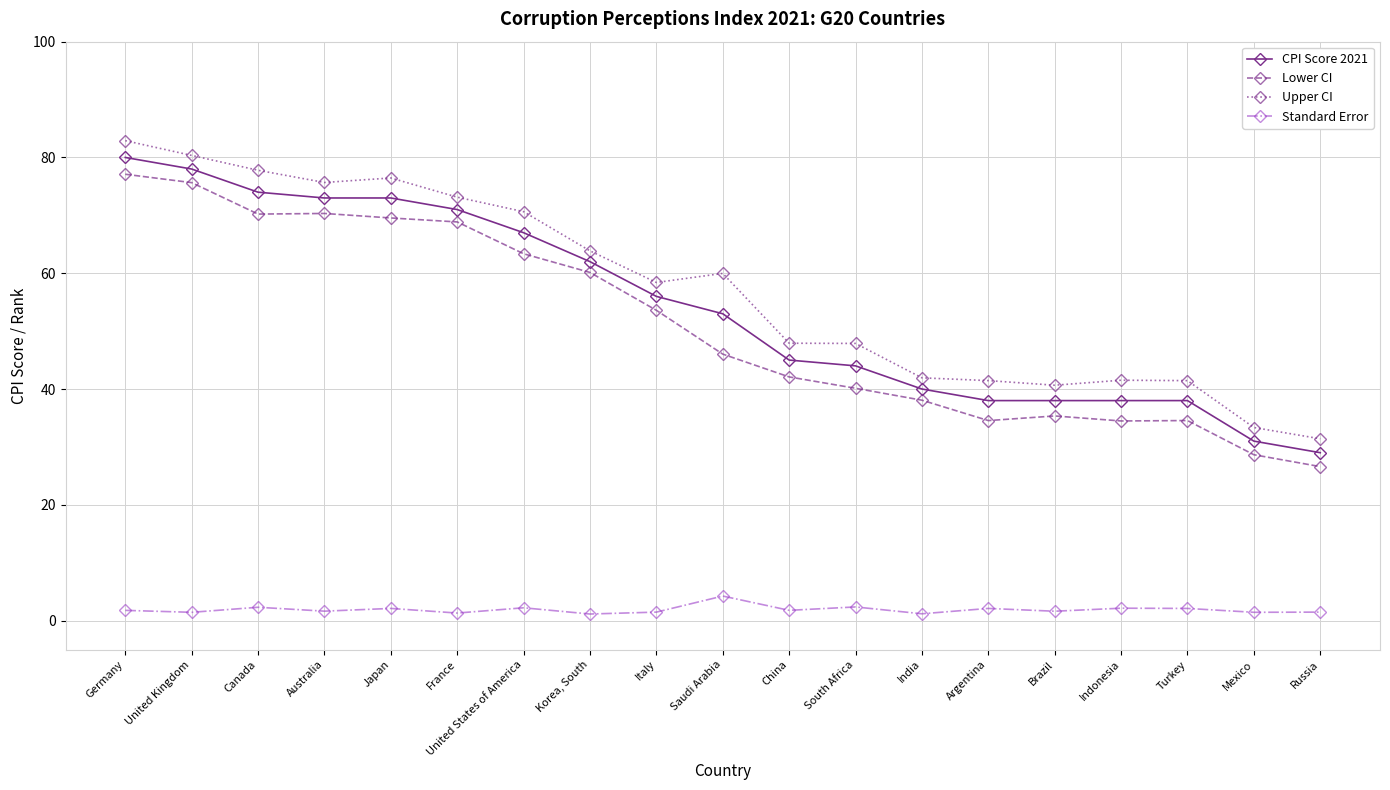

Is this an area chart (filled region under the line)?

No